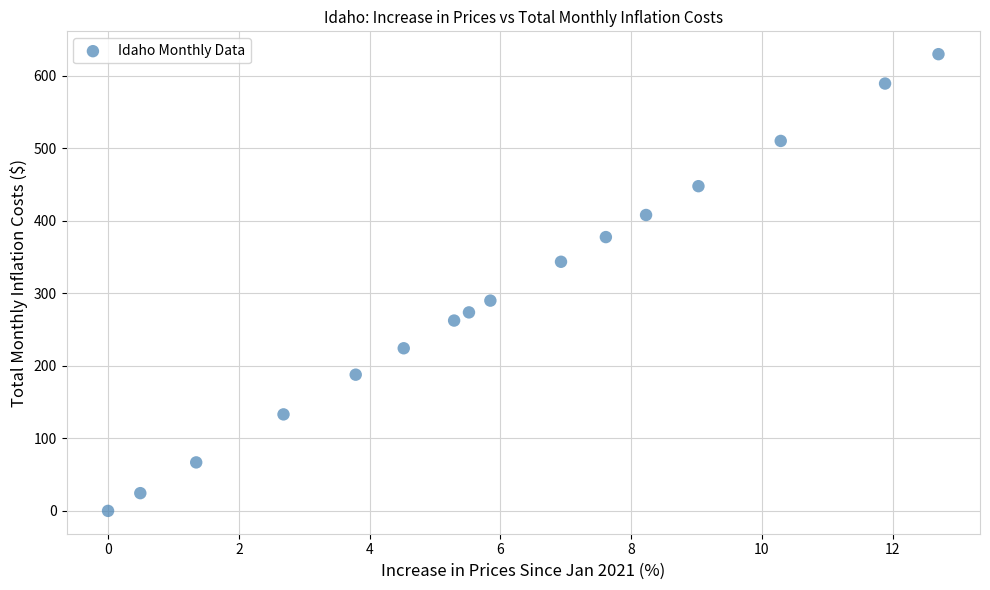

What is the range of Y values (max minus min)?

629.8